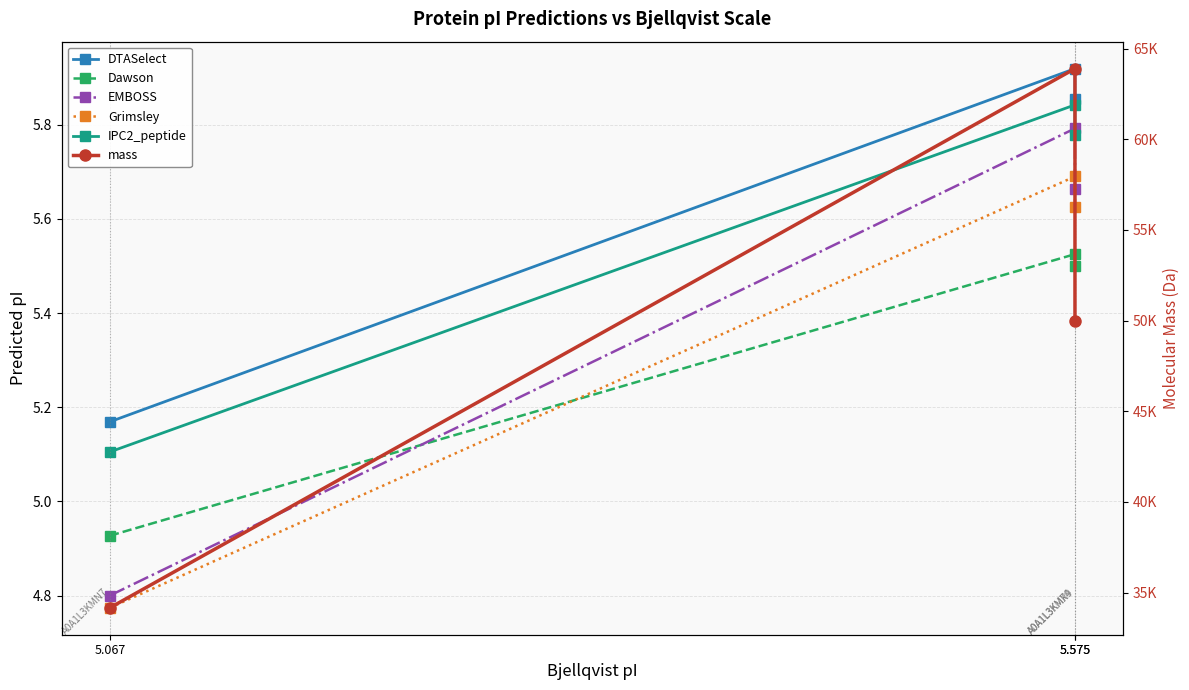

What is the difference between the EMBOSS values at 5.575 and 5.575?

0.1